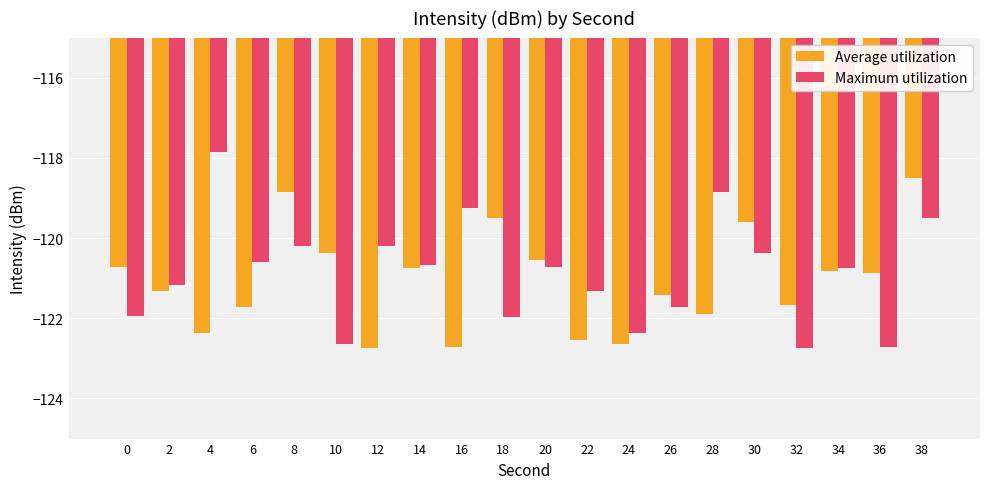

What is the difference between the maximum and second lowest values in the Maximum utilization series?

4.9